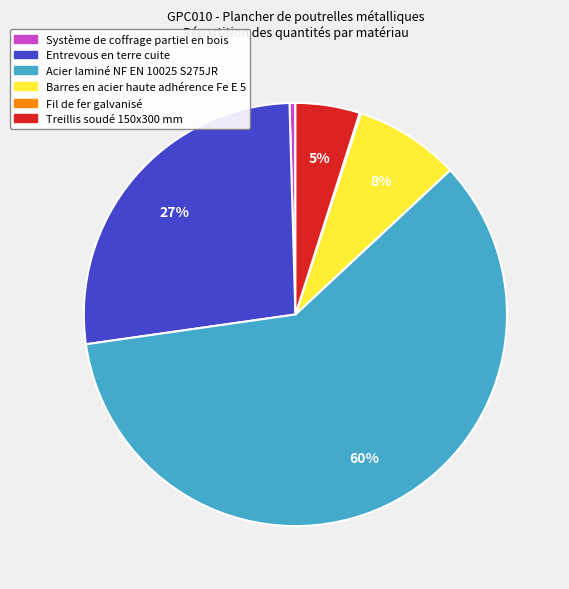

What is the largest slice in the pie chart?

Acier laminé NF EN 10025 S275JR